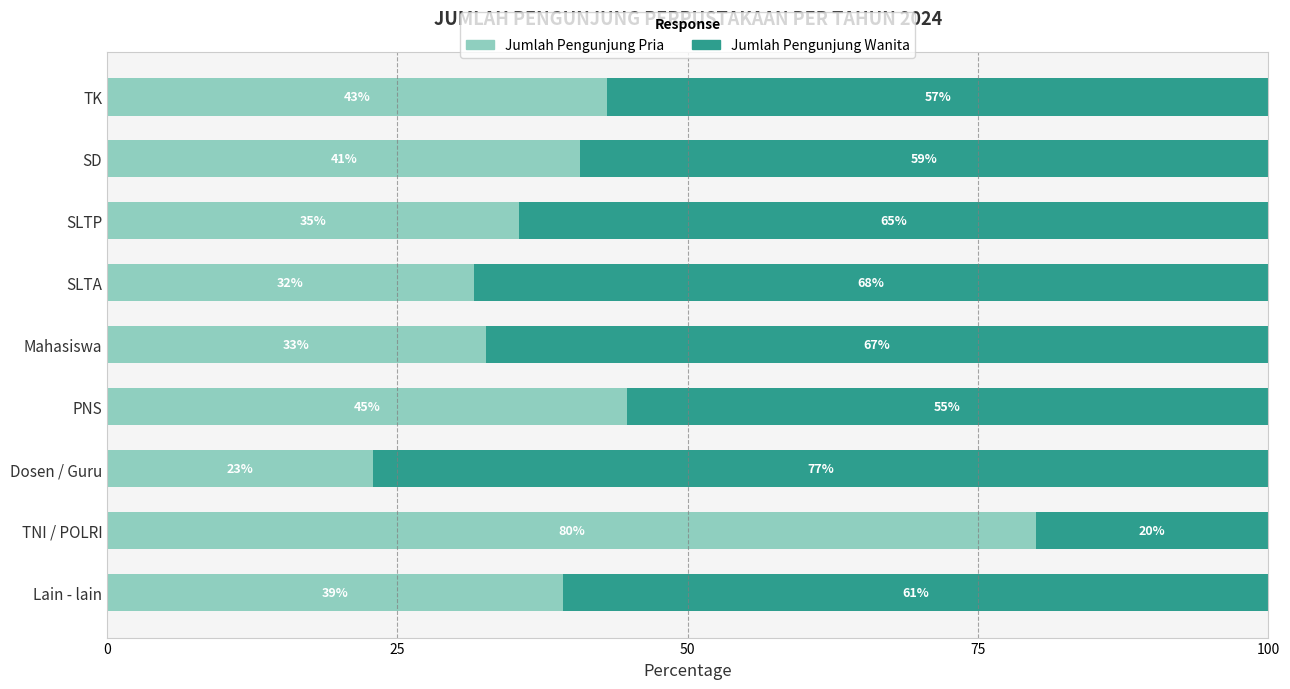

Reading right to left, transcribe all the data shown in this chart.

Jumlah Pengunjung Pria: 39.2	80.0	22.9	44.7	32.6	31.6	35.5	40.8	43.0
Jumlah Pengunjung Wanita: 60.8	20.0	77.1	55.3	67.4	68.4	64.5	59.2	57.0